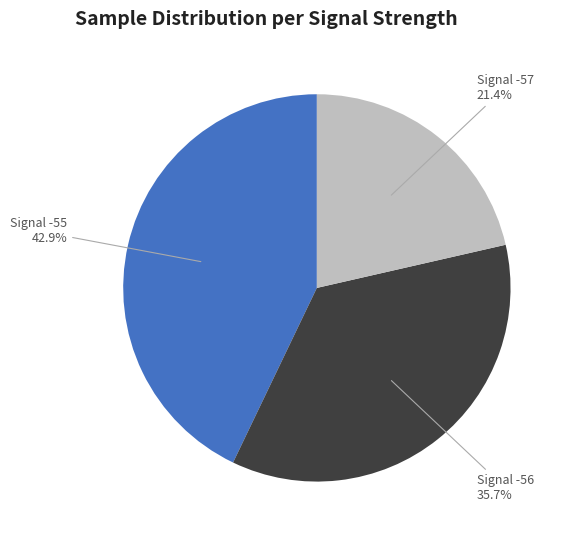

Does any single category account for the majority?

No